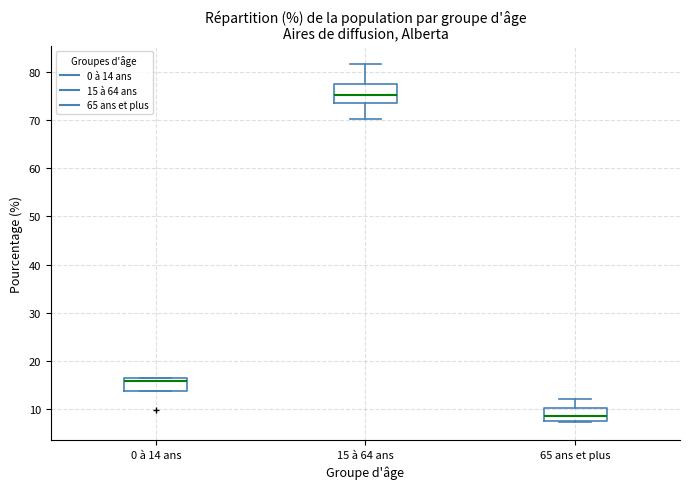

Reading left to right, transcribe this box plot: for each box, give where its median line is, the range the box spans, and where its two whiskers end, as read against the y-axis. The values are not printed on the chart, so give them approximately, as read against the axis.

0 à 14 ans: median 16 (just below the box's upper edge), box 14 to 16, whiskers 14 to 17
15 à 64 ans: median 75, box 74 to 78, whiskers 70 to 82
65 ans et plus: median 9, box 7 to 10, whiskers 7 to 12